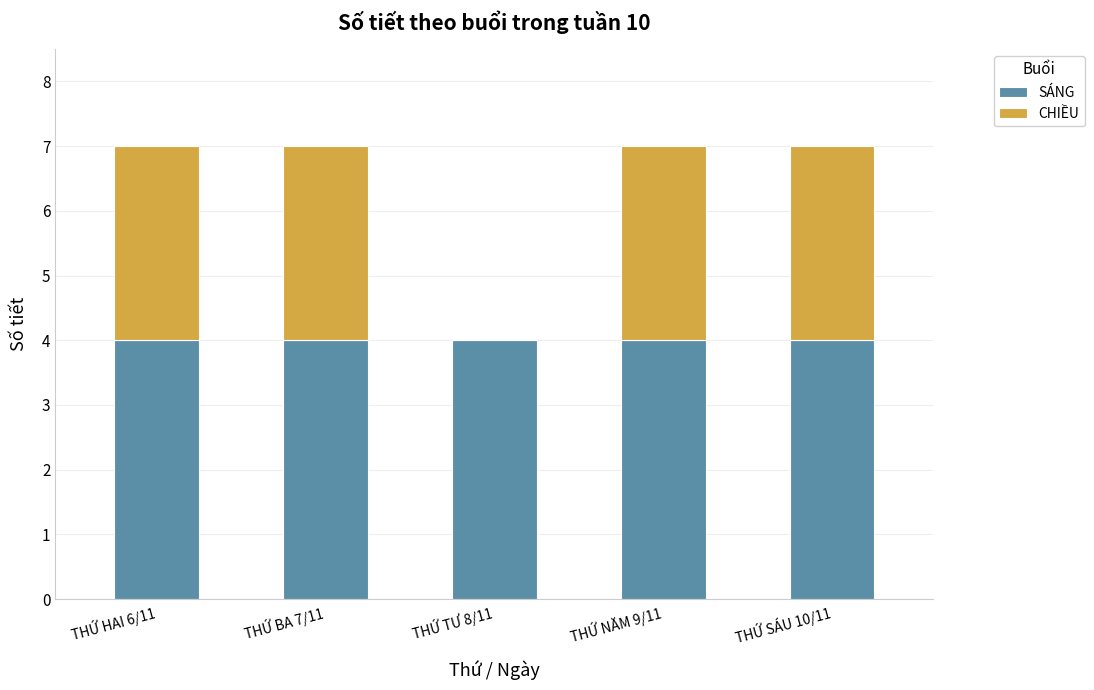

What is the maximum value for SÁNG?

4